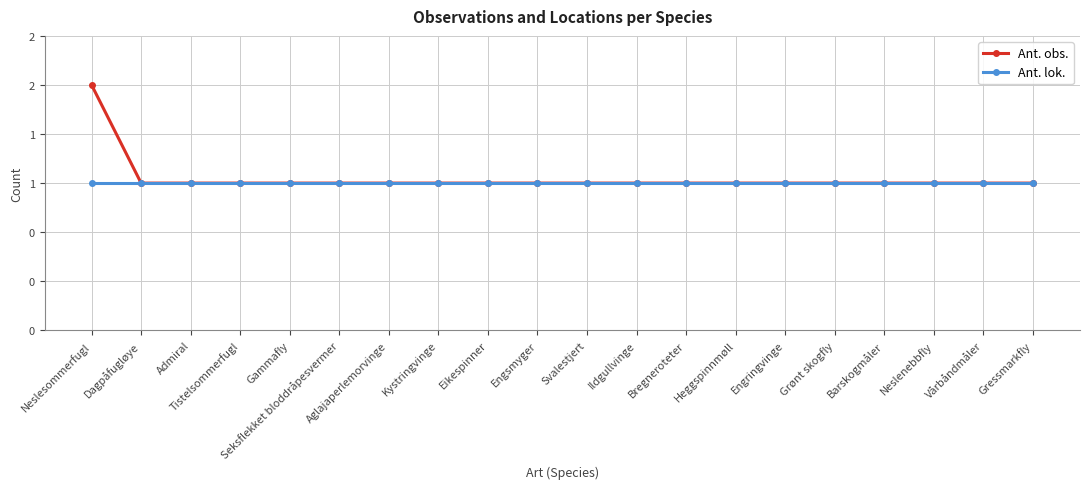

Between Grønt skogfly and Eikespinner, which is larger?

Grønt skogfly